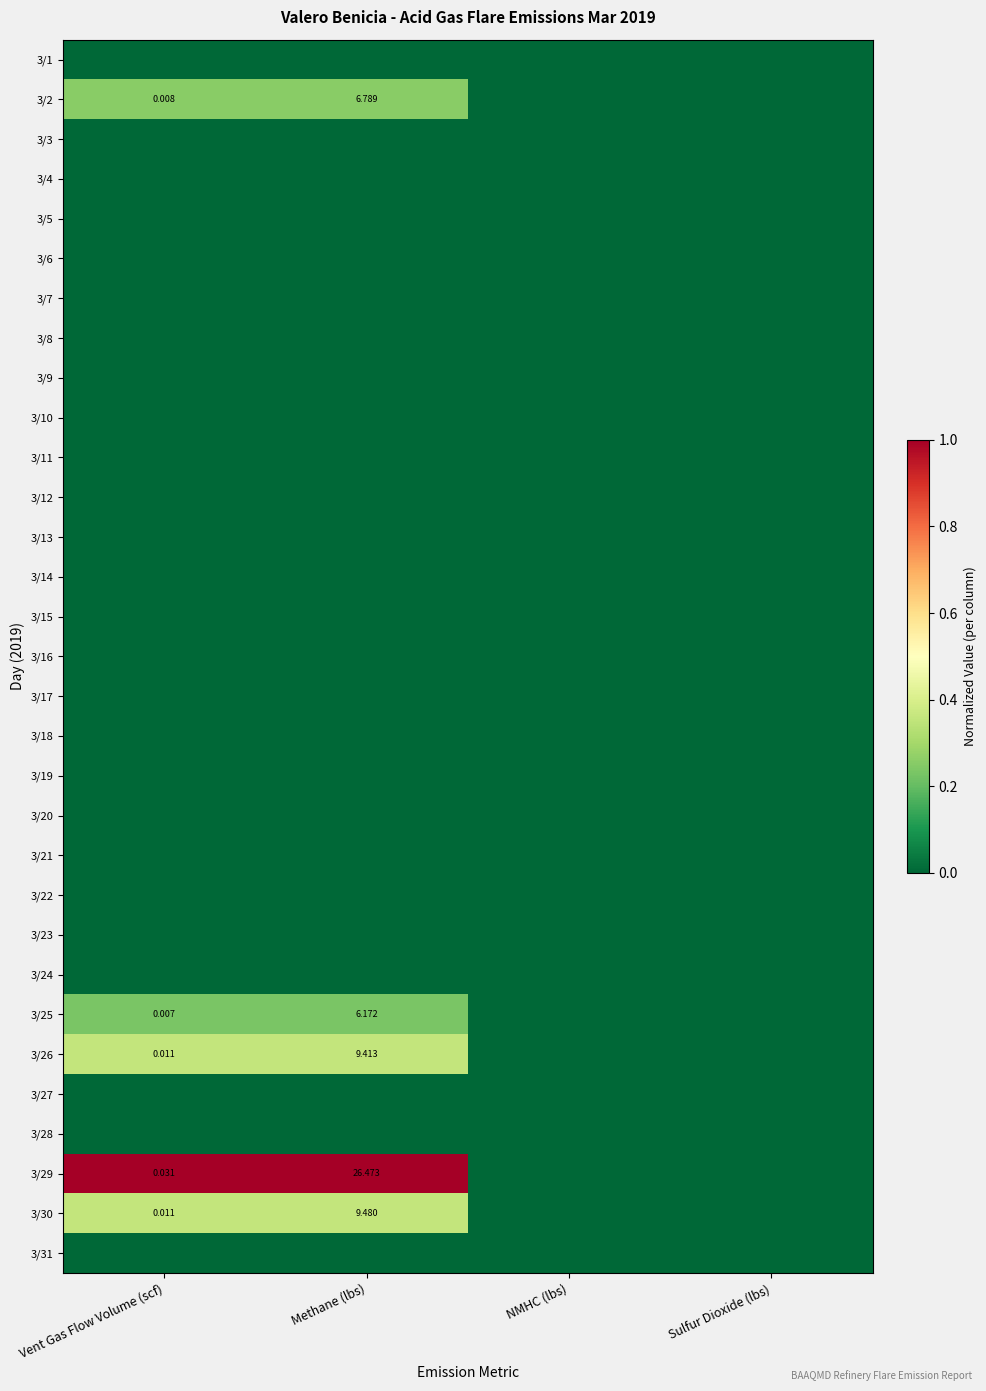

Which series changed the most between Vent Gas Flow Volume (scf) and NMHC (lbs)?

3/29